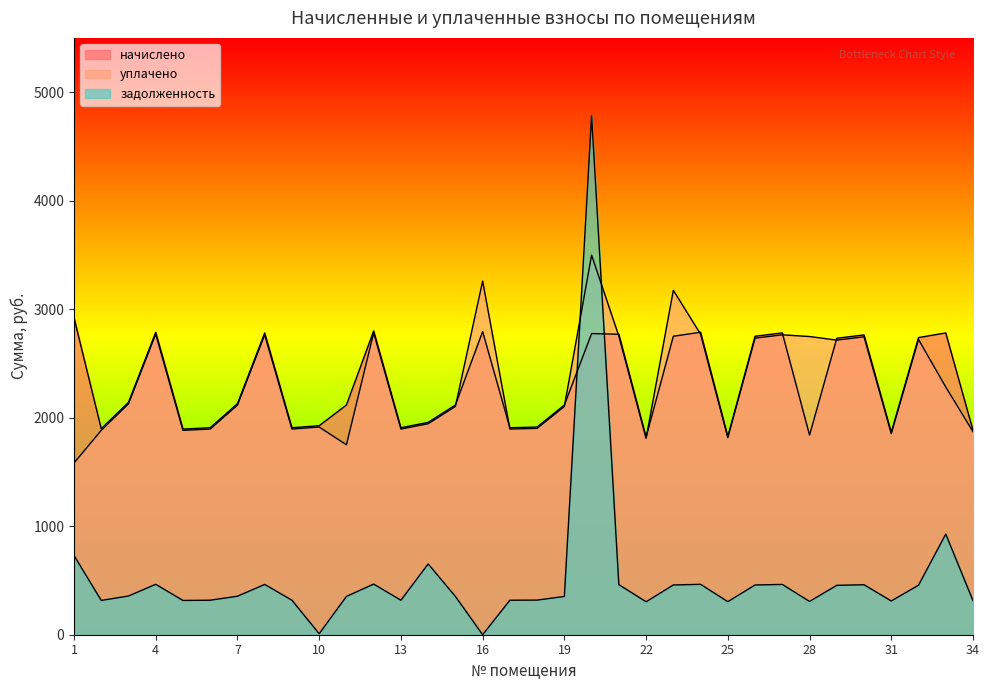

What is the average value of the начислено series?

2318.3